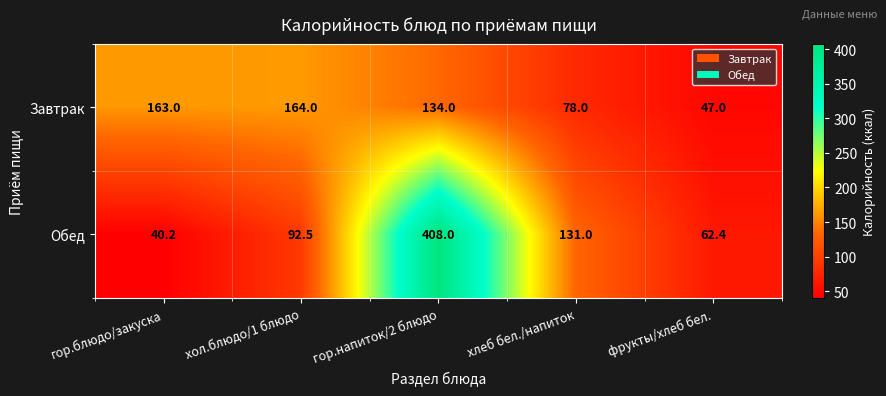

Which series has the largest range (max minus min)?

Обед